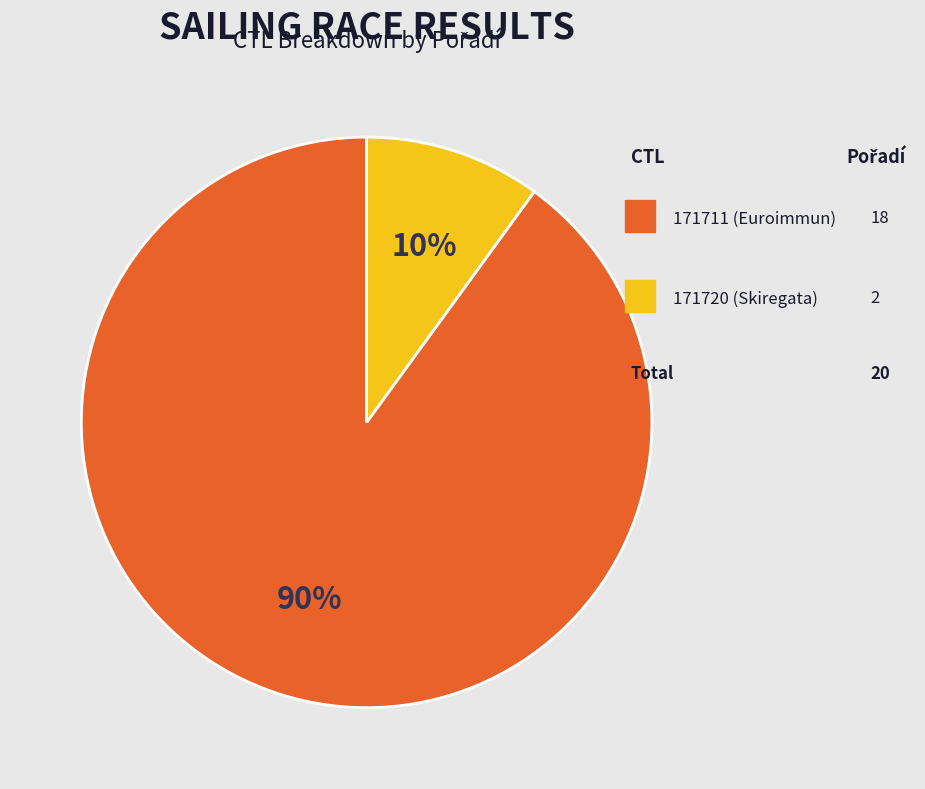

Is there any slice that represents more than half of the pie?

Yes